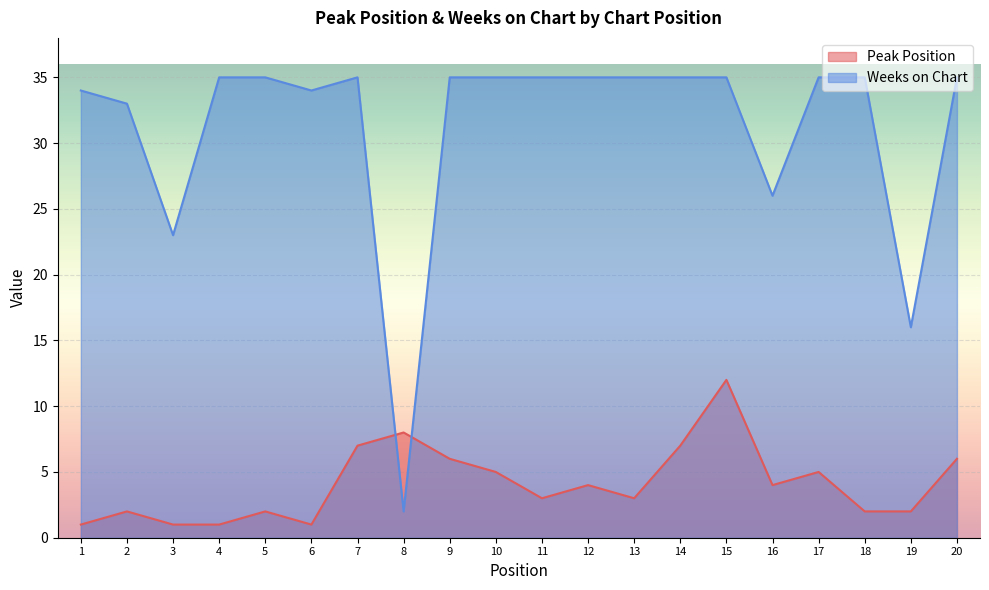

At which label does Peak Position reach its peak?

15